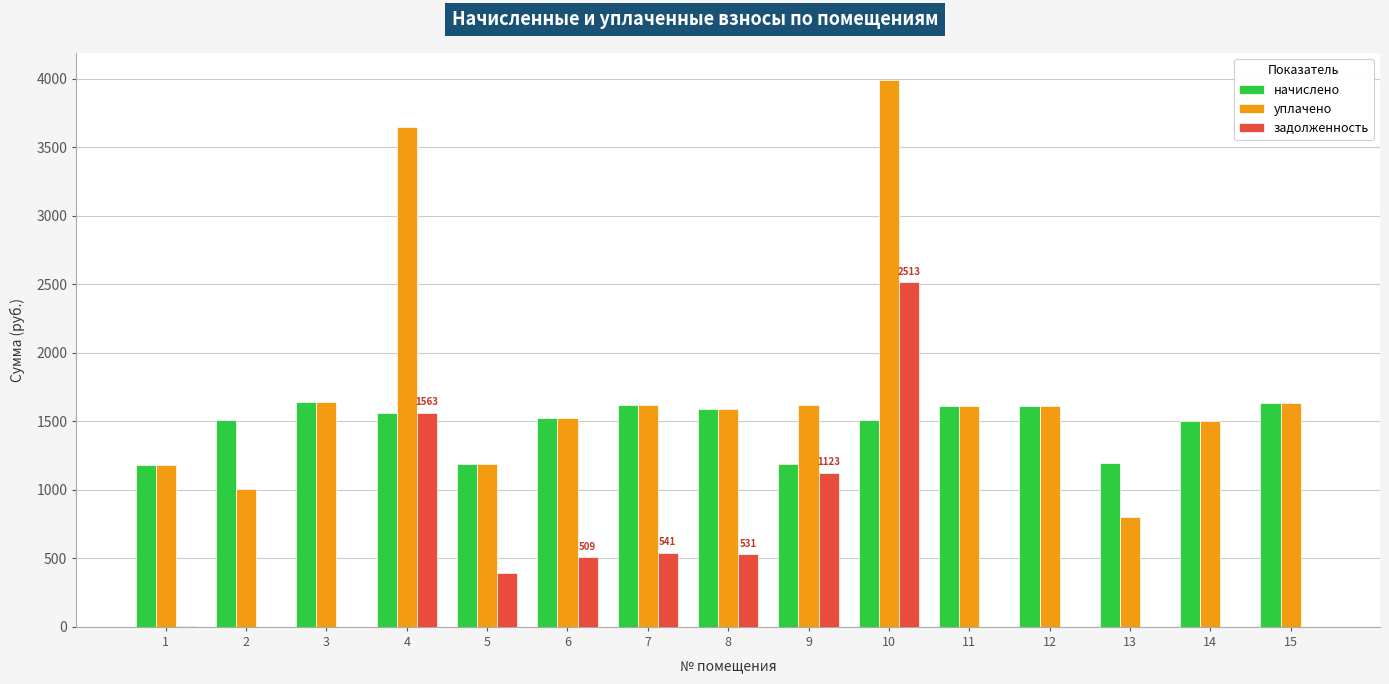

What is the greatest value displayed?

3987.9